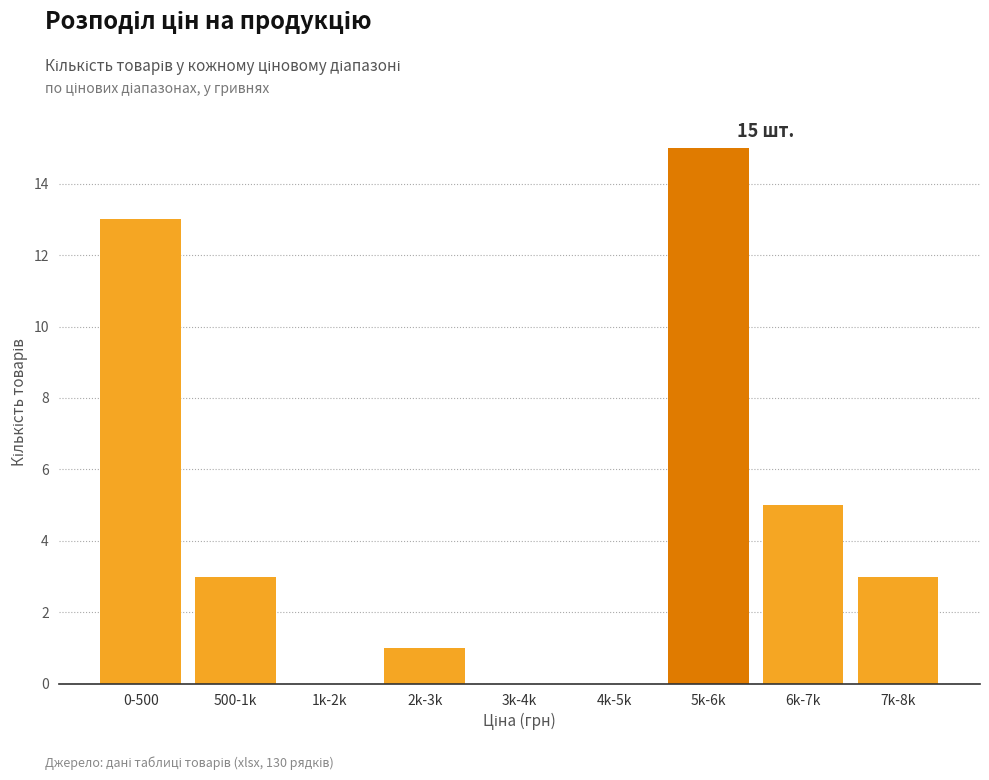

Reading left to right, extract all data points from this chart.

0-500=13	500-1k=3	1k-2k=0	2k-3k=1	3k-4k=0	4k-5k=0	5k-6k=15	6k-7k=5	7k-8k=3